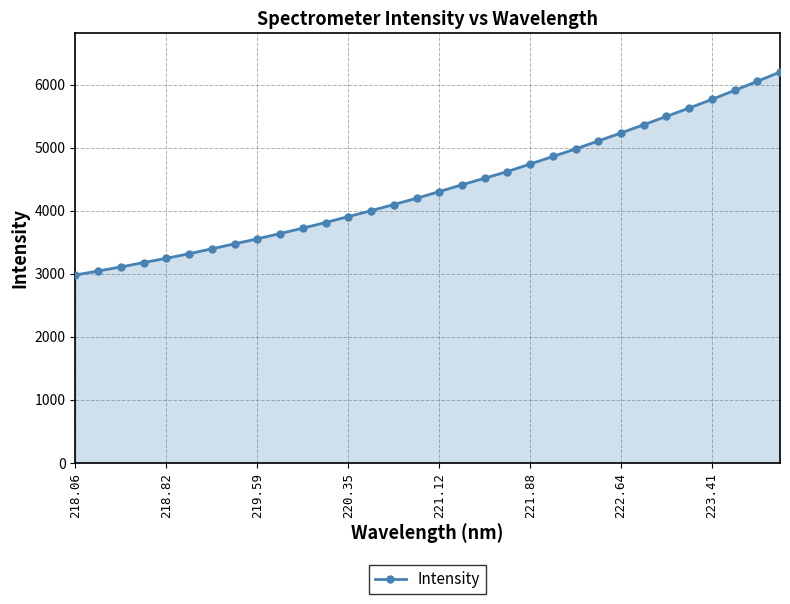

How many data points are less than 4301?

16